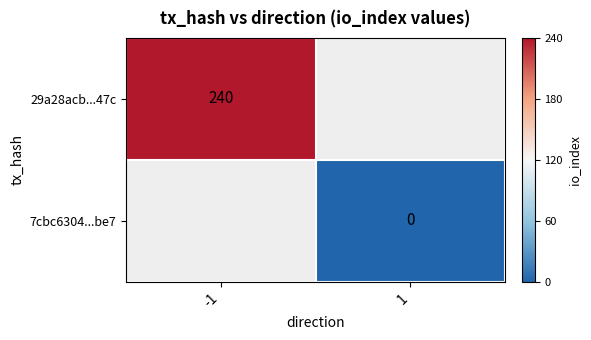

Is it true that 29a28acb...47c equals 240 at -1?

True